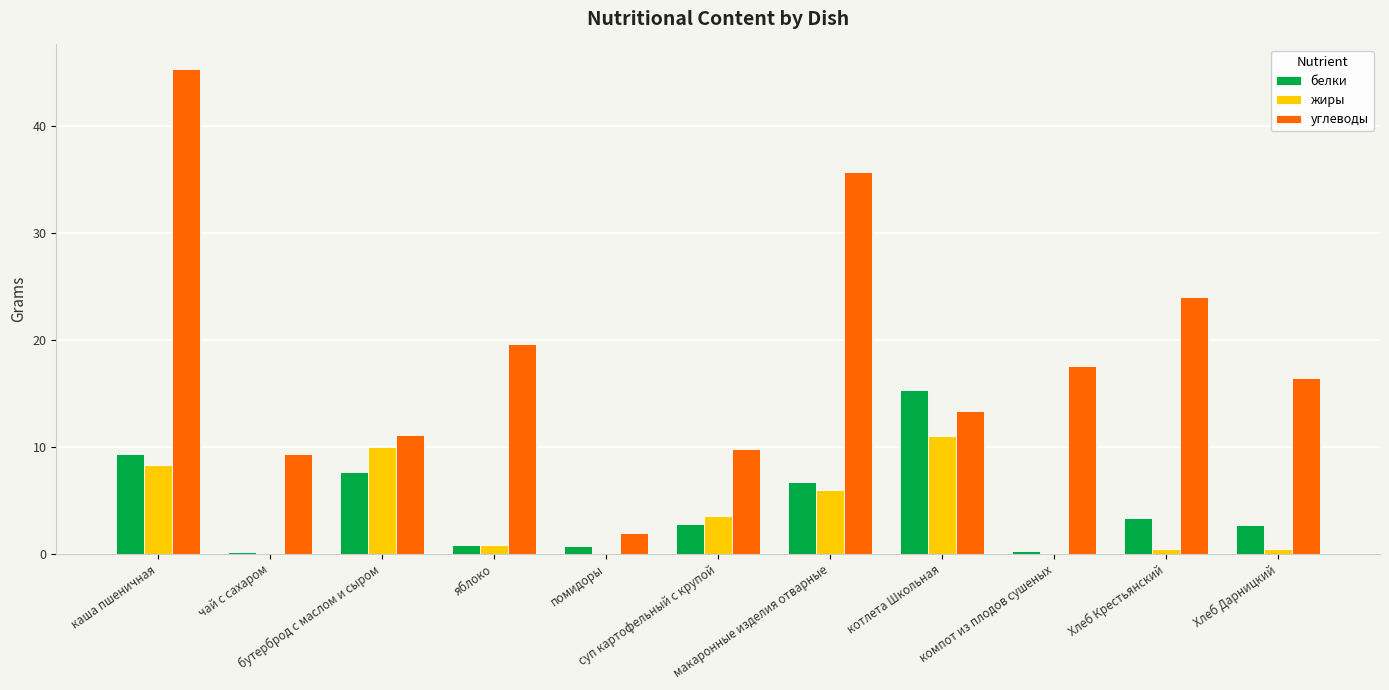

Which series has the largest range (max minus min)?

углеводы